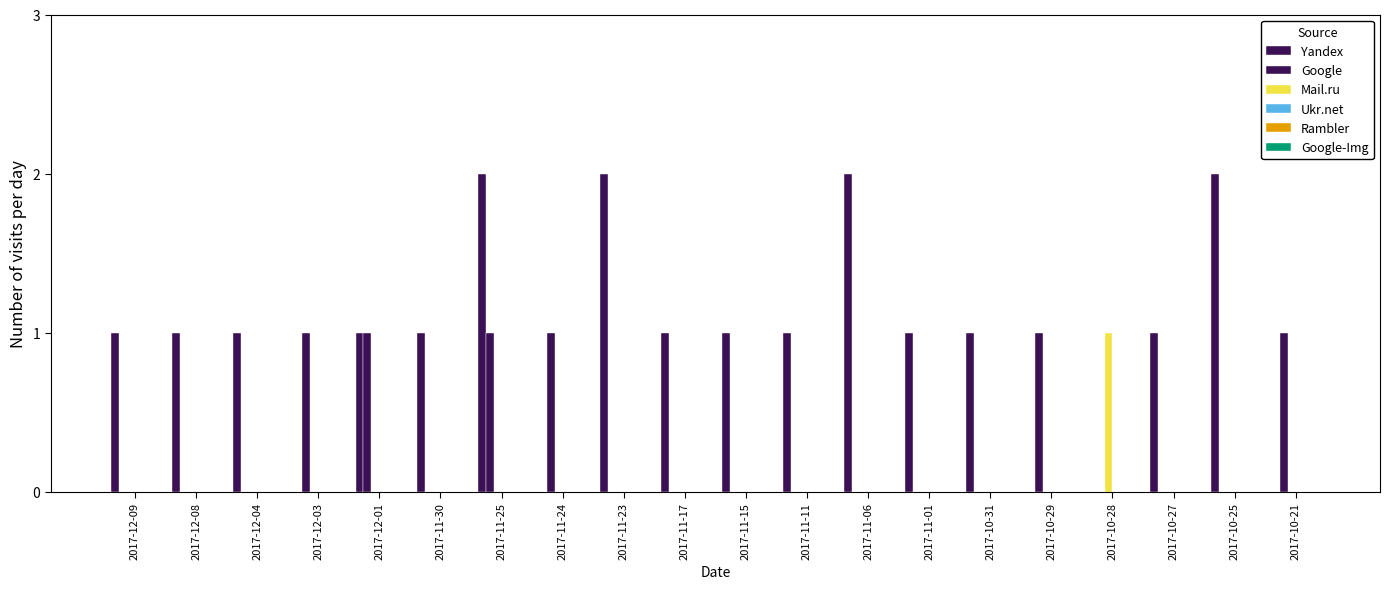

Does the chart contain stacked bars?

No